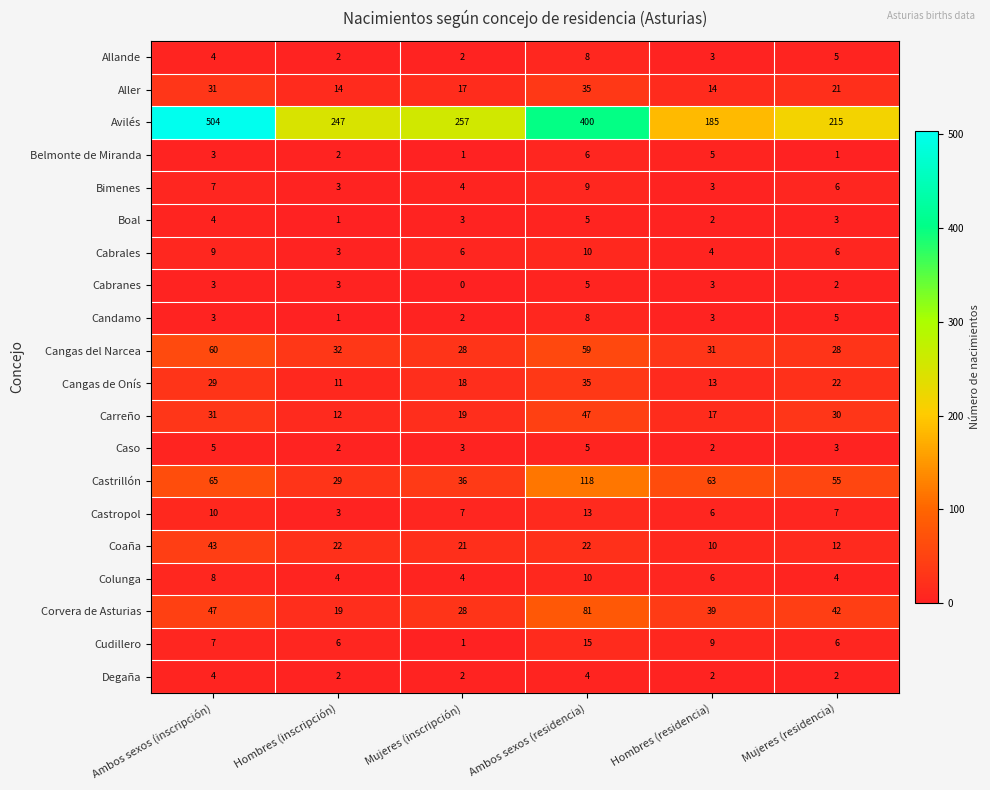

Which series changed the most between Mujeres (inscripción) and Hombres (residencia)?

Avilés